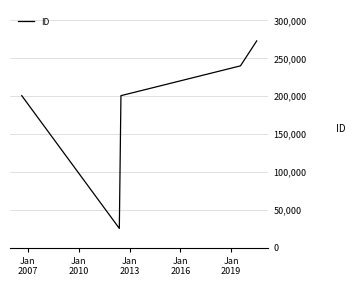

True or false: the data has more than 0 interior local peaks.

False